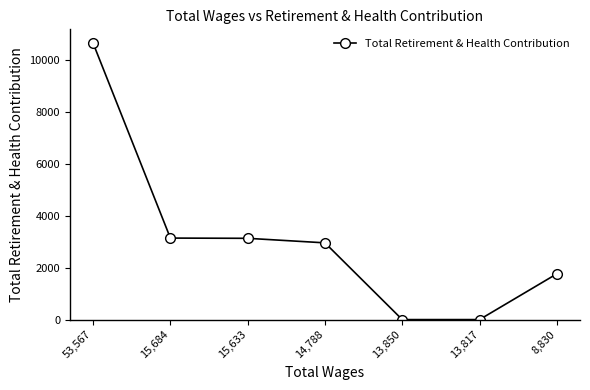

What is the change in value from 15,633 to 13,817?

-3135